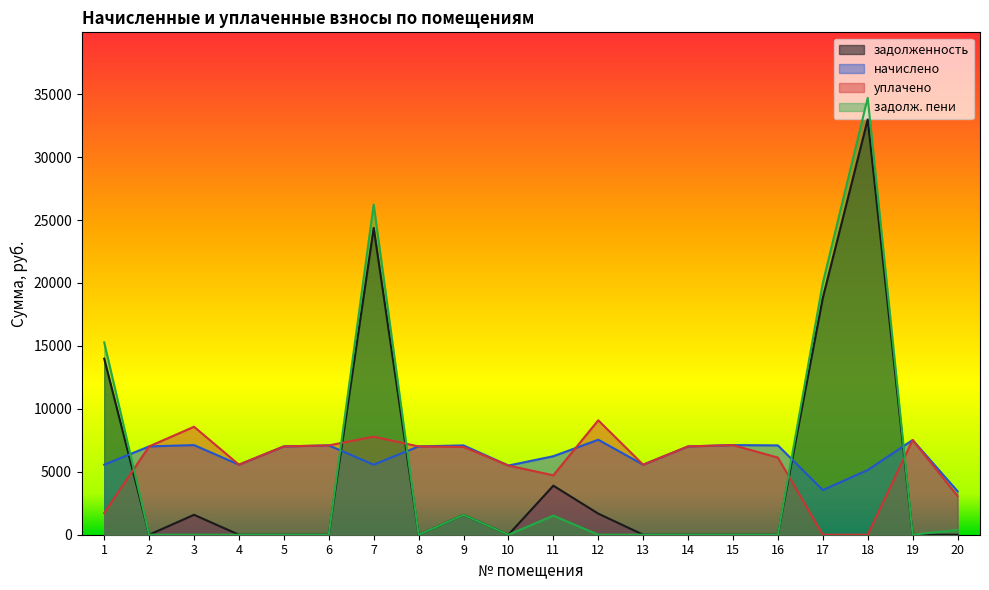

Which has a higher value, 20 or 19?

20